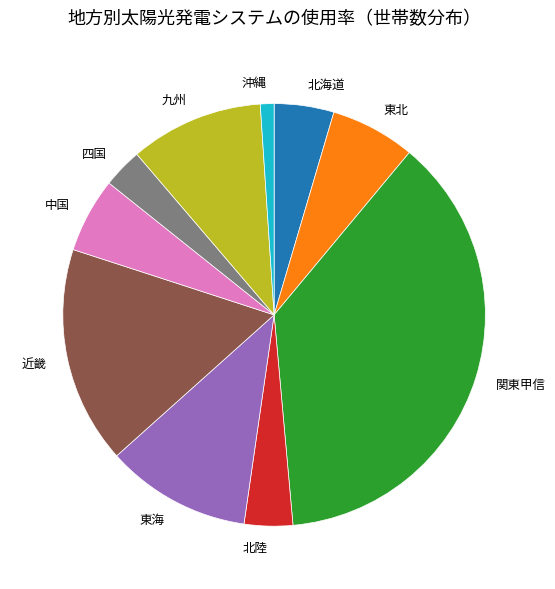

Is there any slice that represents more than half of the pie?

No